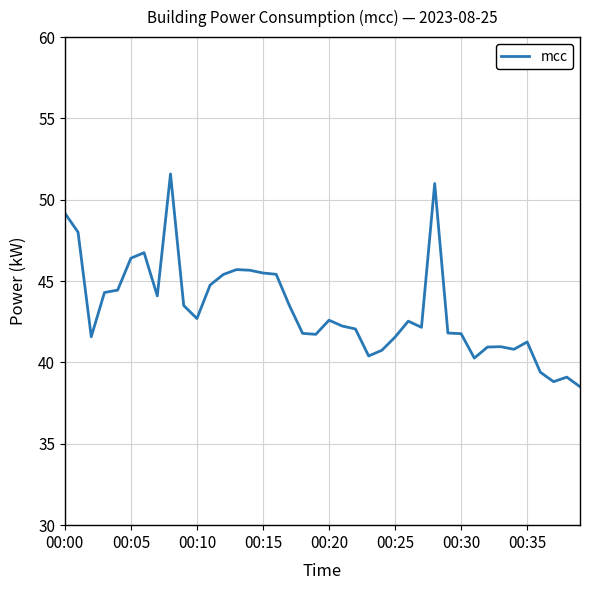

What is the minimum value shown in the chart?

38.5